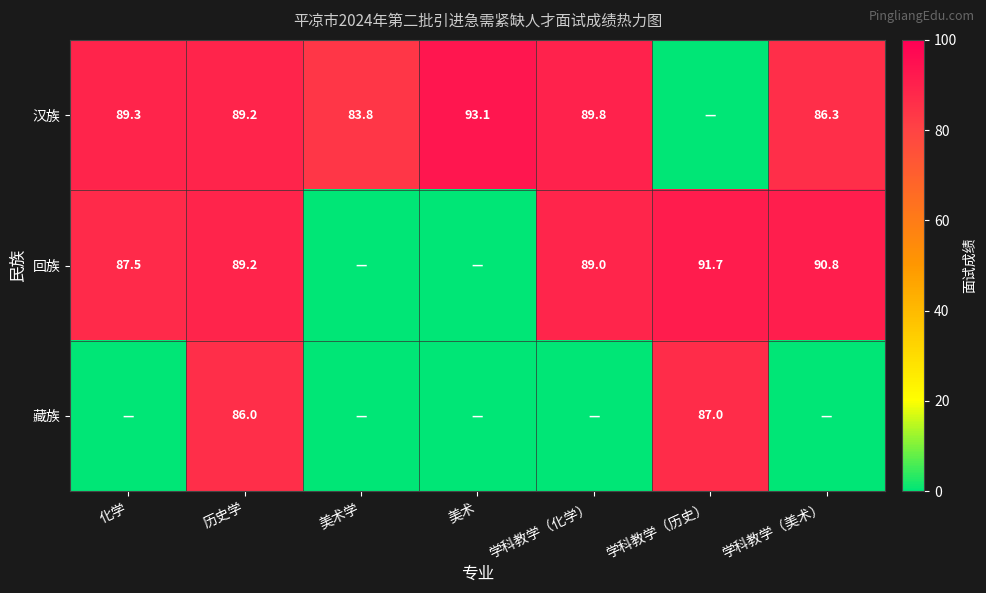

Count the number of data series in this chart.

3